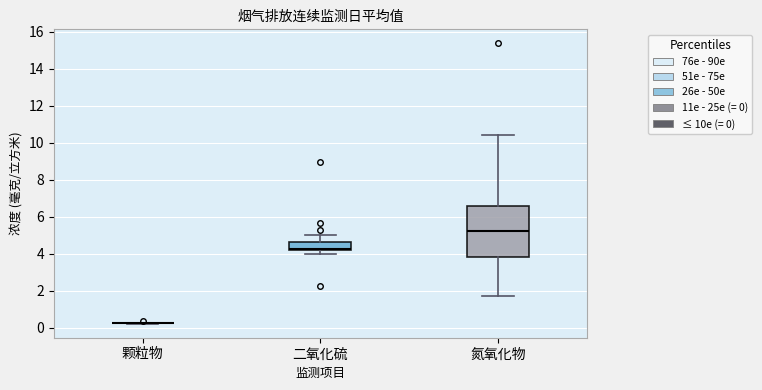

Reading left to right, transcribe this box plot: for each box, give where its median line is, the range the box spans, and where its two whiskers end, as read against the y-axis. The values are not printed on the chart, so give them approximately, as read against the axis.

颗粒物: box collapsed to a line at 0.2, whiskers 0.2 to 0.2
二氧化硫: median 4.2 (just above the box's lower edge), box 4.2 to 4.6, whiskers 4.0 to 5.0
氮氧化物: median 5.2, box 3.8 to 6.6, whiskers 1.8 to 10.4